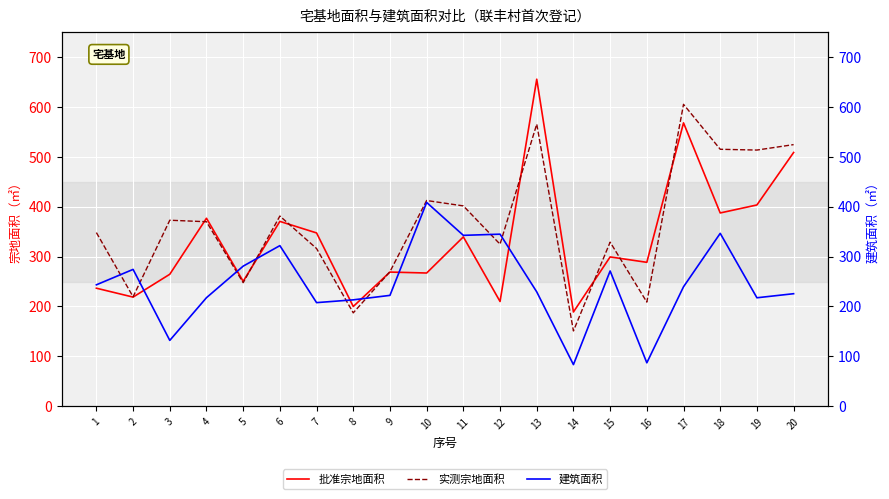

How many intersections are there between 实测宗地面积 and 建筑面积?

8